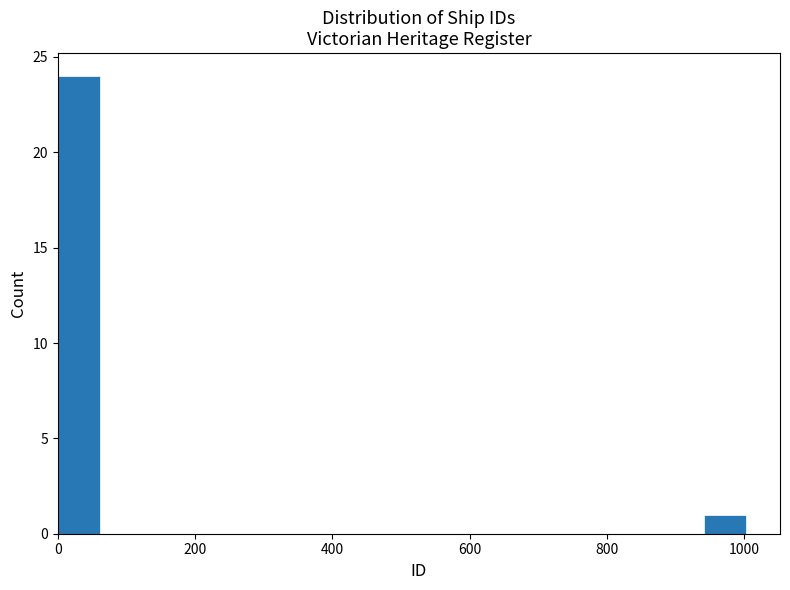

Read against the x-axis, roughly where is the centre of the tallest bar?

40